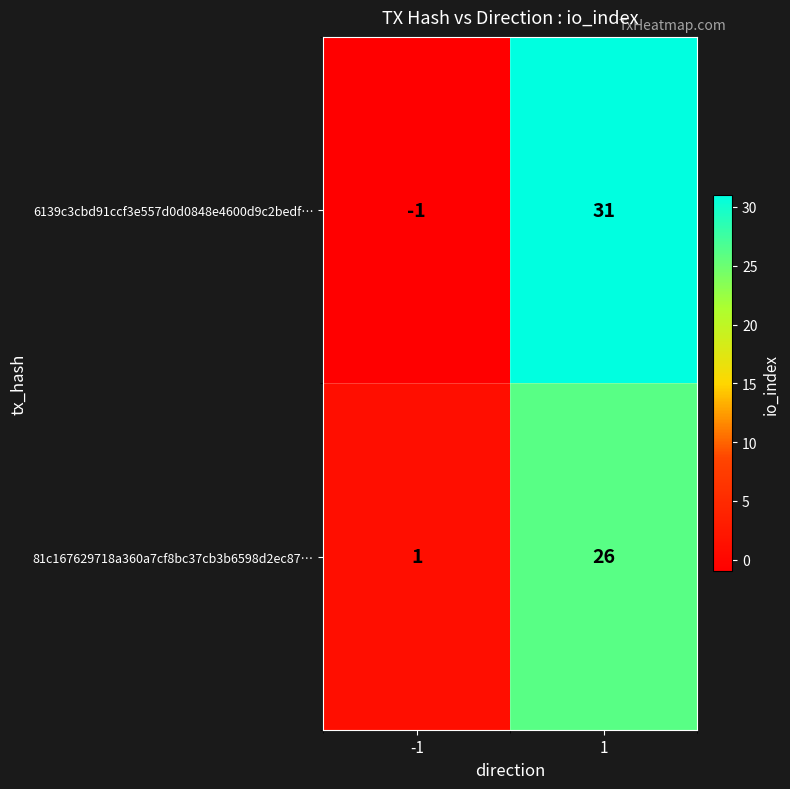

What is the average value of the 6139c3cbd91ccf3e557d0d0848e4600d9c2bedf… series?

15